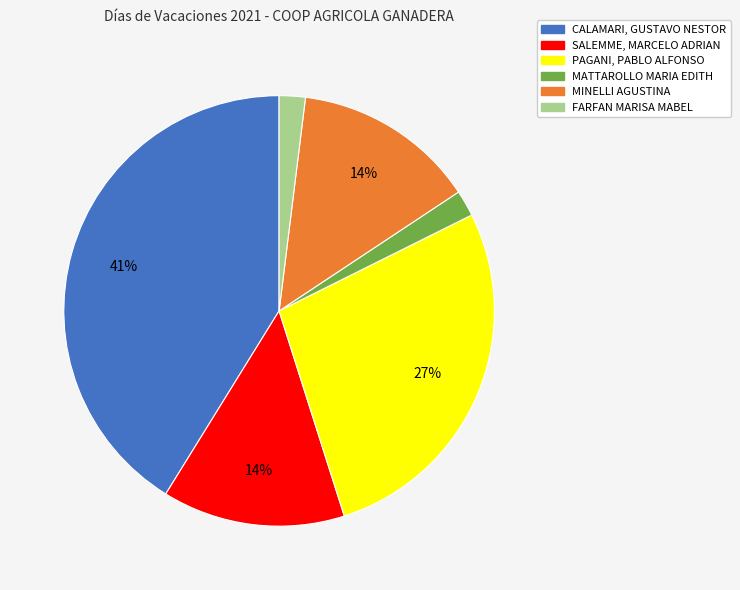

What percentage is the MINELLI AGUSTINA slice, to the nearest percent?

14%